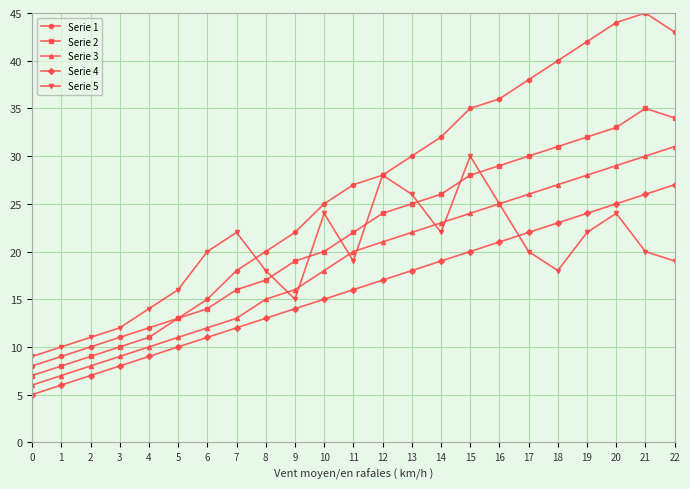

Does the chart display data point markers on the line(s)?

Yes